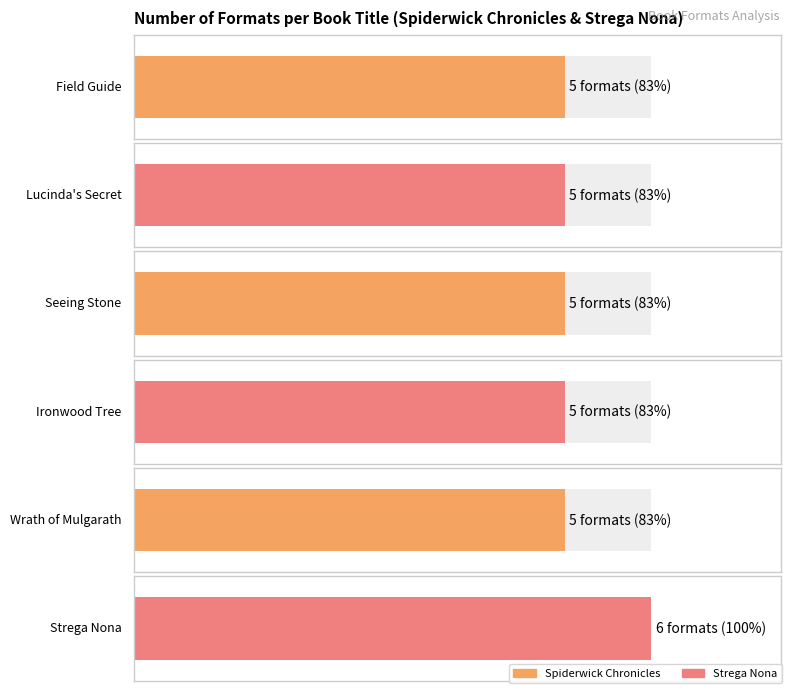

Reading right to left, what are all the values shown in this chart?

Strega Nona=6	Wrath of Mulgarath=5	Ironwood Tree=5	Seeing Stone=5	Lucinda's Secret=5	Field Guide=5